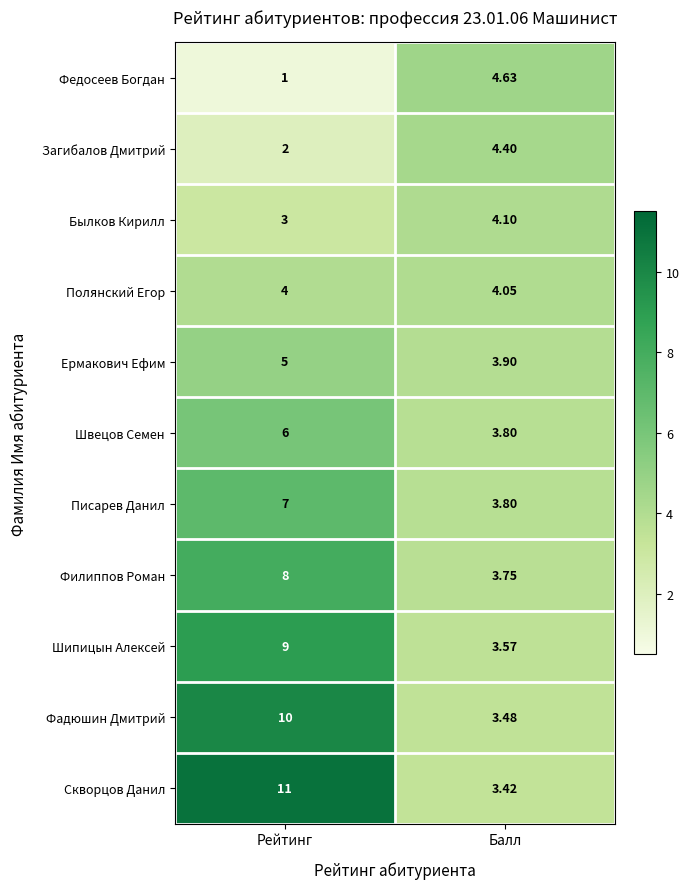

Is the value of Федосеев Богдан at Балл greater than the value of Швецов Семен at Балл?

Yes